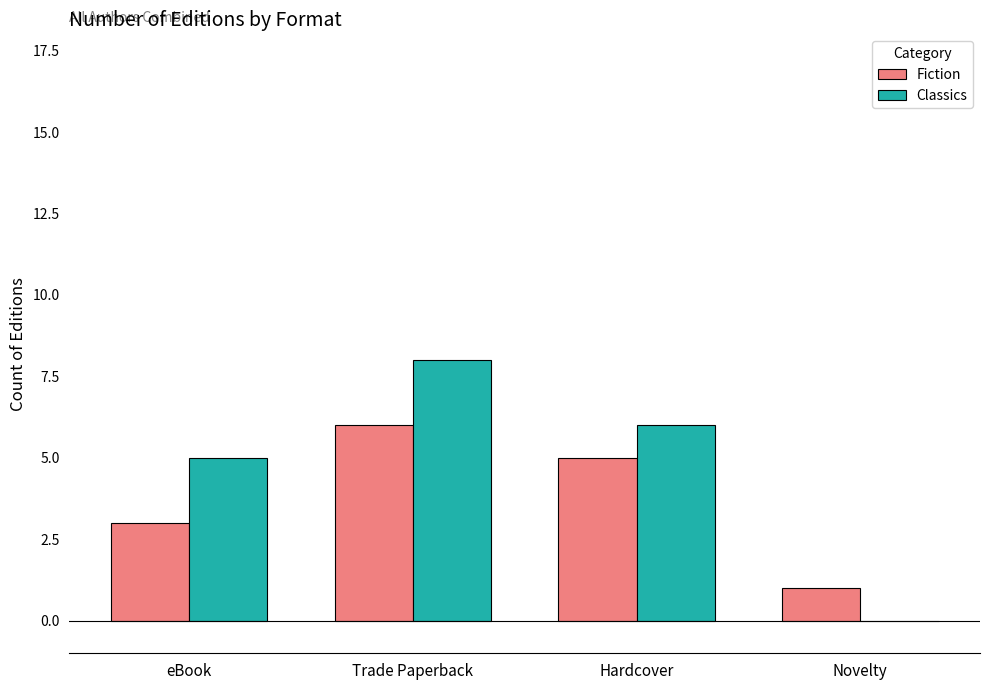

Reading left to right, list all the values displayed in this chart.

Fiction: eBook=3	Trade Paperback=6	Hardcover=5	Novelty=1
Classics: eBook=5	Trade Paperback=8	Hardcover=6	Novelty=0